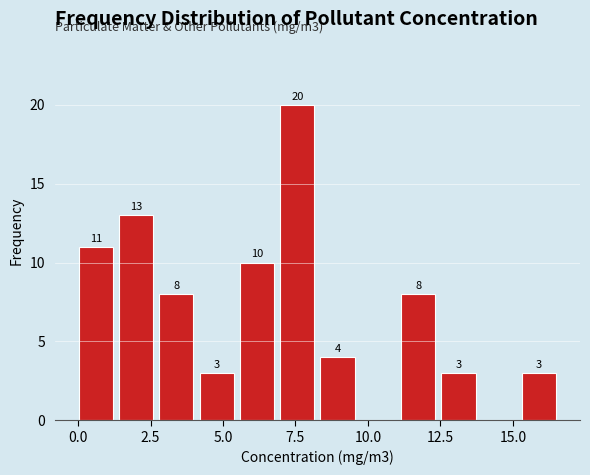

Read against the x-axis, roughly where is the centre of the tallest bar?

7.5